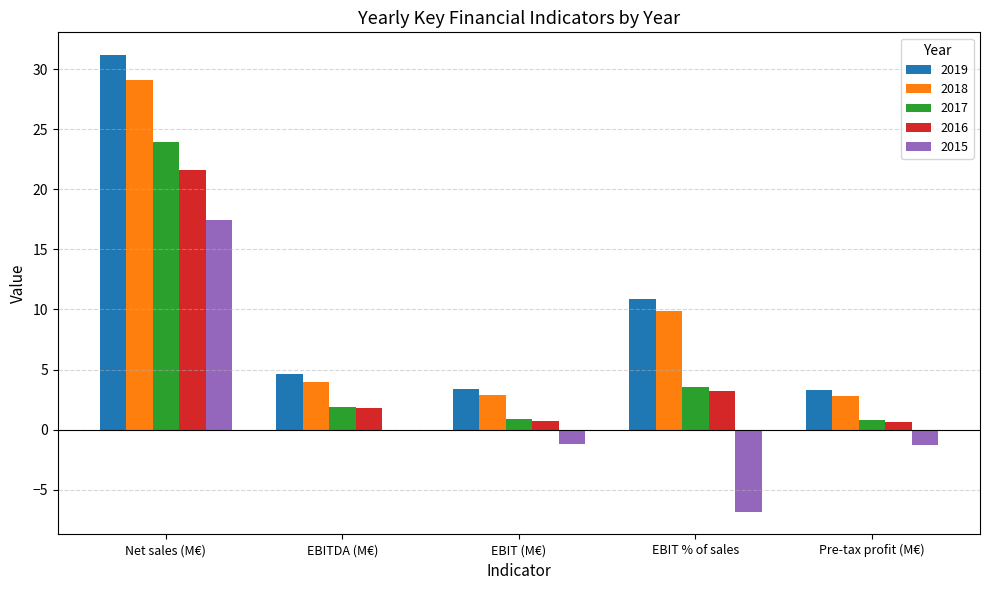

What is the sum of all 2016 values?

27.9